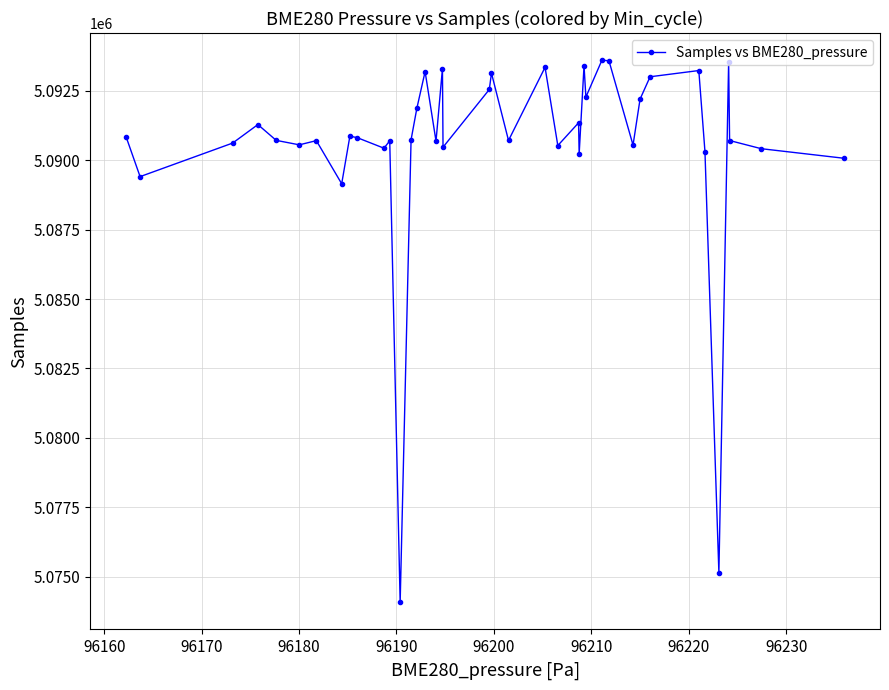

True or false: the data has more than 1 interior local peaks.

True